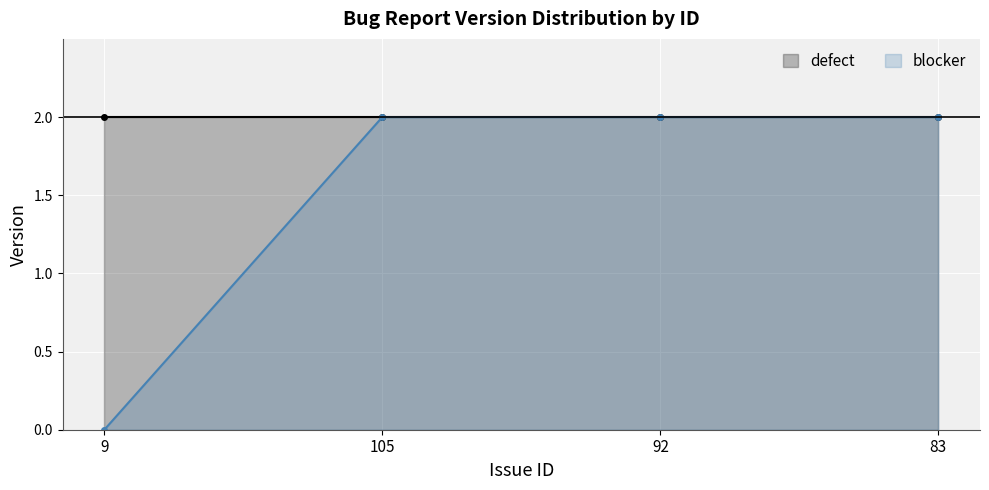

Reading right to left, extract all data points from this chart.

83=2	92=2	105=2	9=0